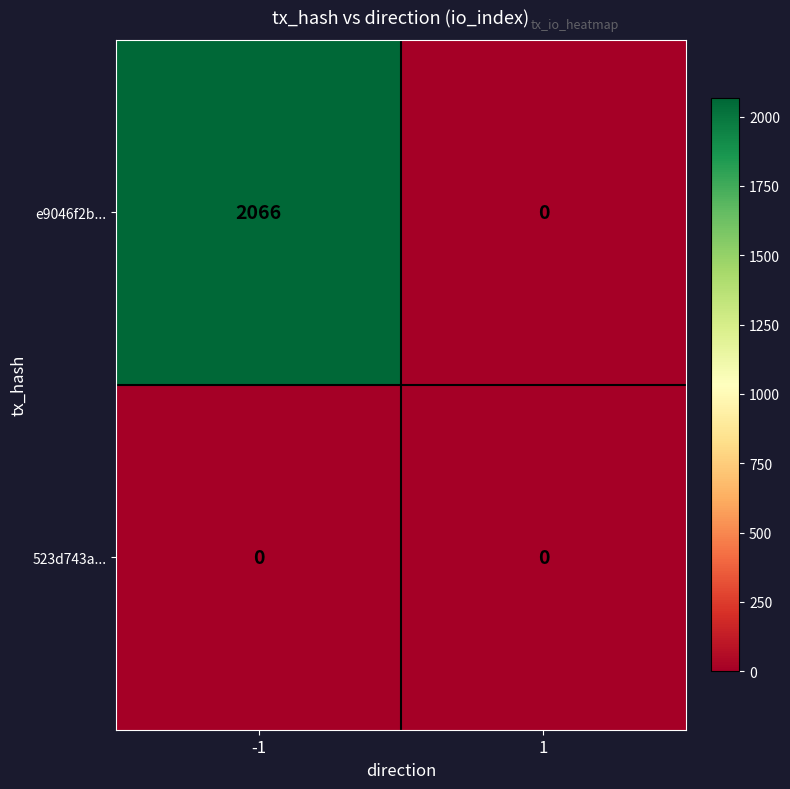

Reading right to left, what are all the values shown in this chart?

e9046f2b...: 1=0	-1=2066
523d743a...: 1=0	-1=0